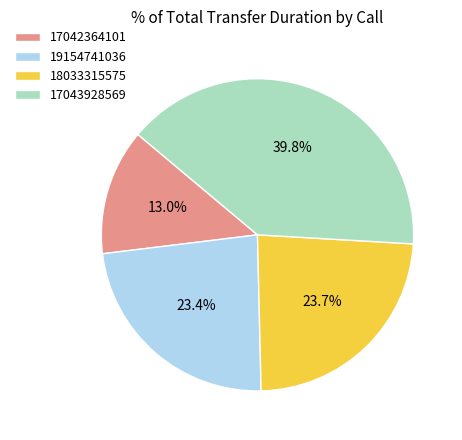

How many segments does this pie chart have?

4